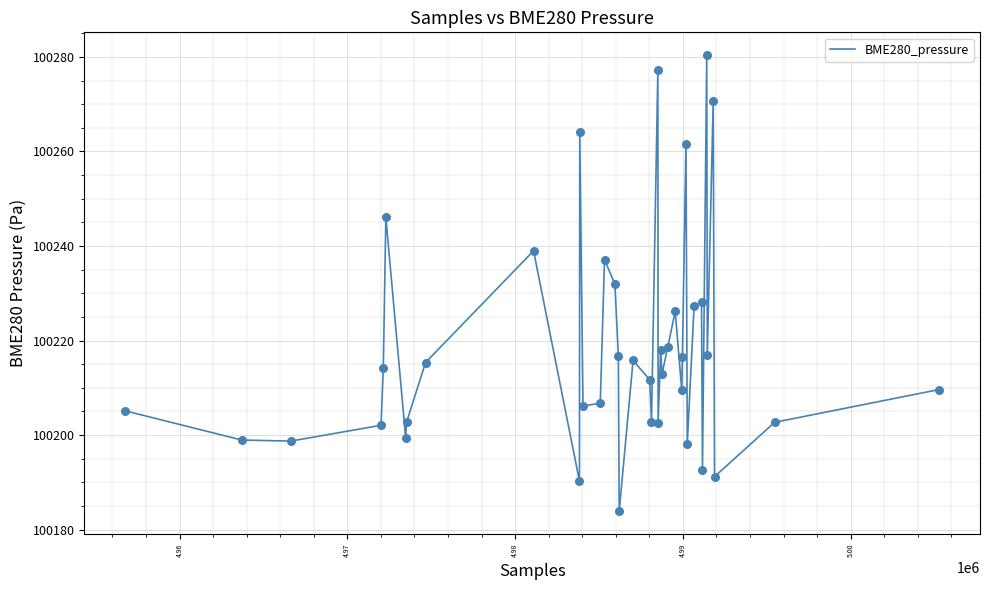

What is the maximum value shown in the chart?

100280.4